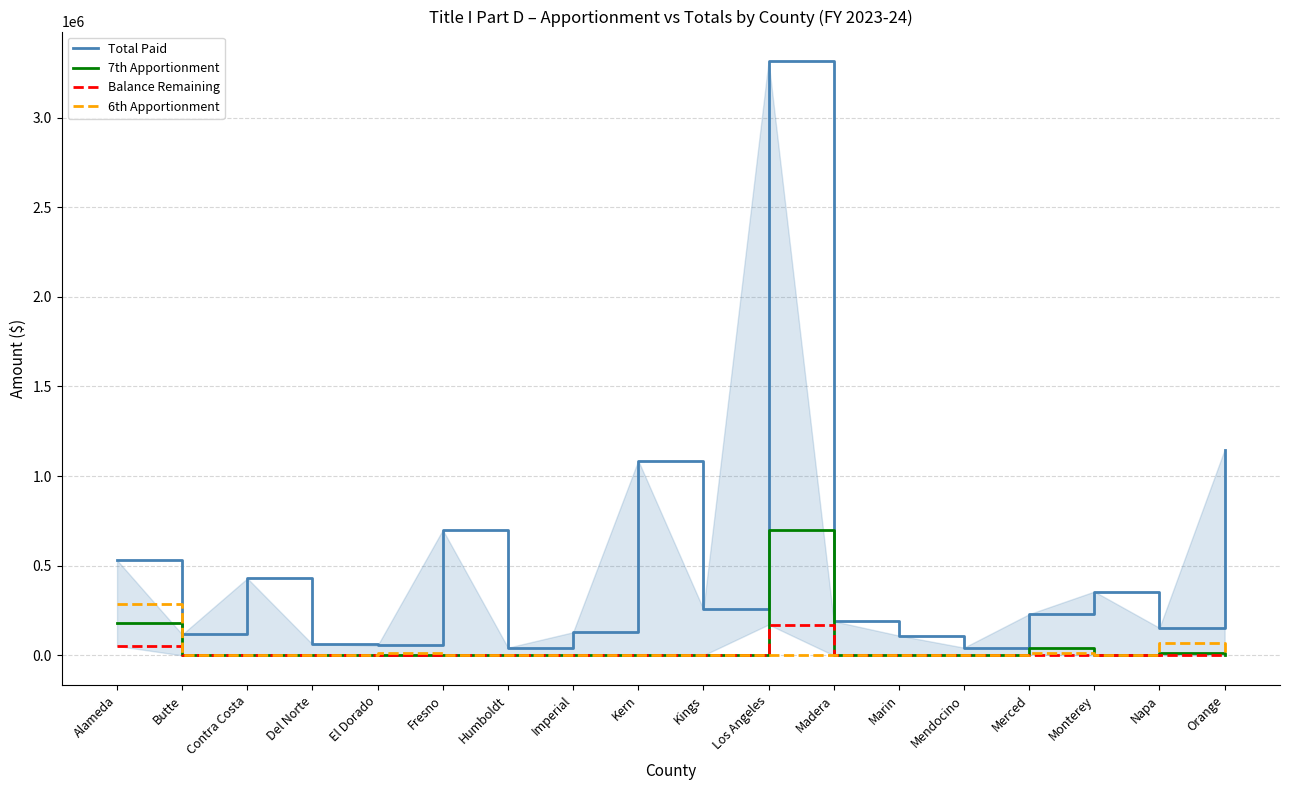

Count the number of data series in this chart.

4